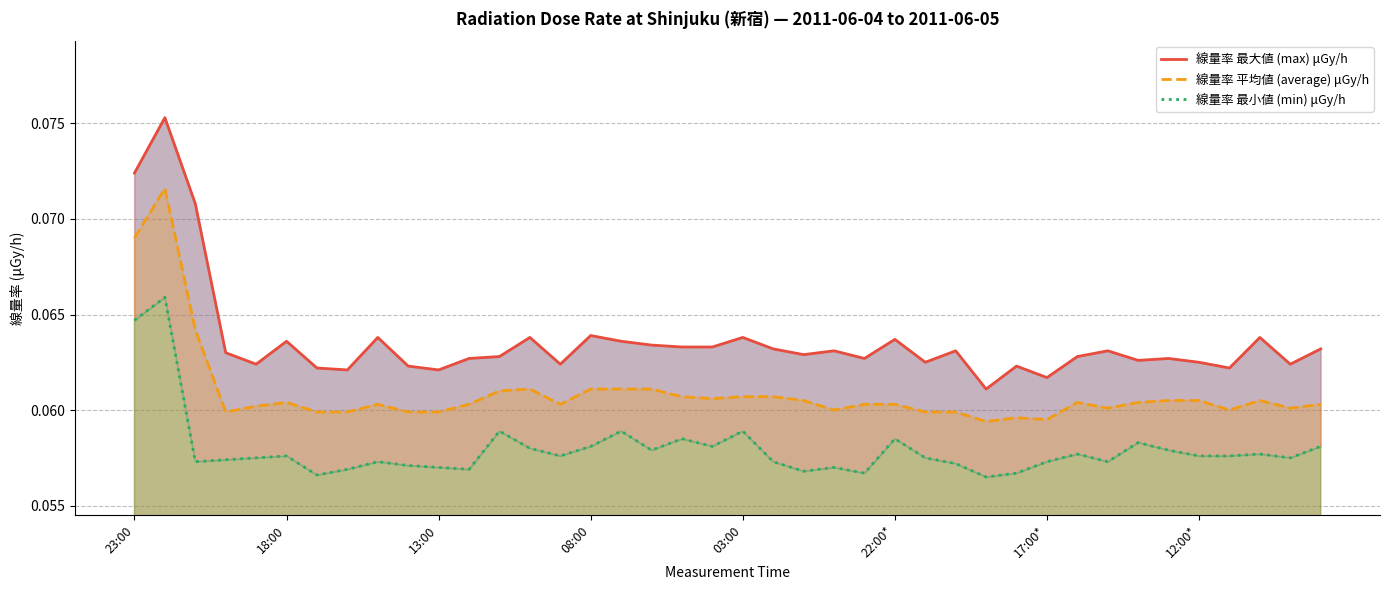

What is the label of the 32nd point from the right?

8